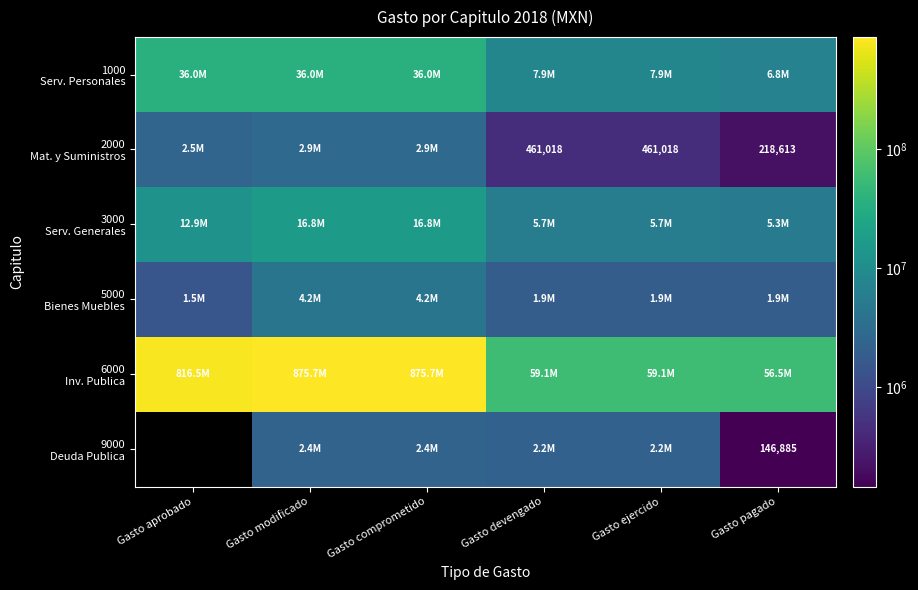

Rank the series by their maximum value, from lowest to highest.

9000 Deuda Publica, 2000 Mat. y Suministros, 5000 Bienes Muebles, 3000 Serv. Generales, 1000 Serv. Personales, 6000 Inv. Publica